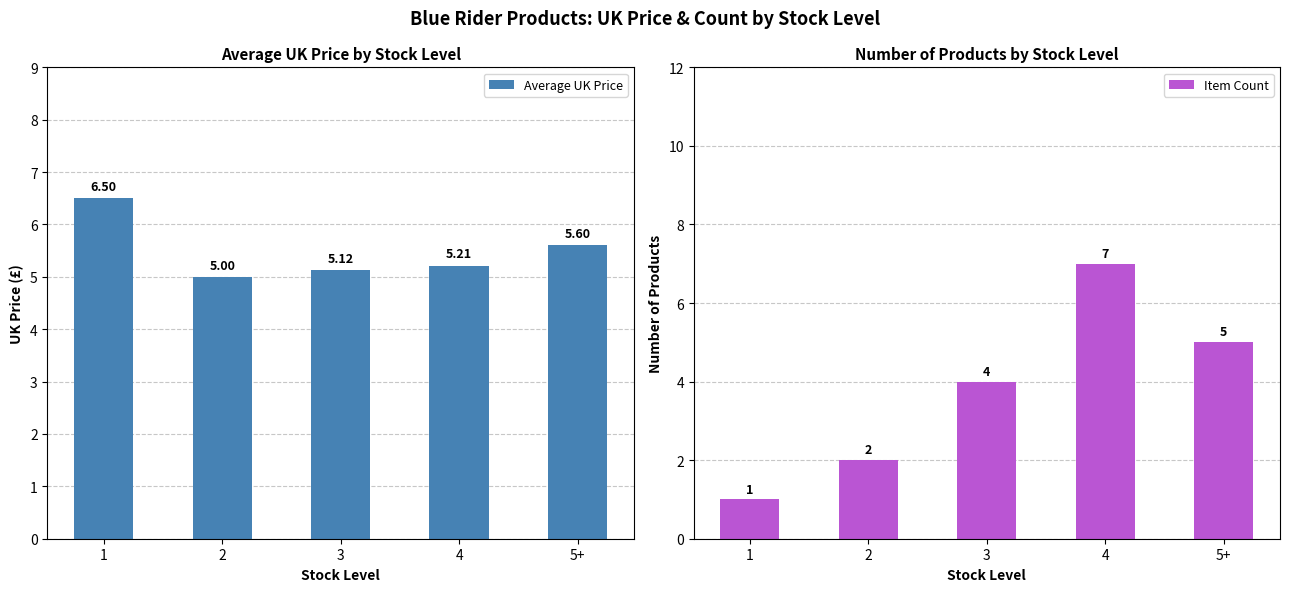

The value of Item Count at 5+ is 5.0. True or false?

True